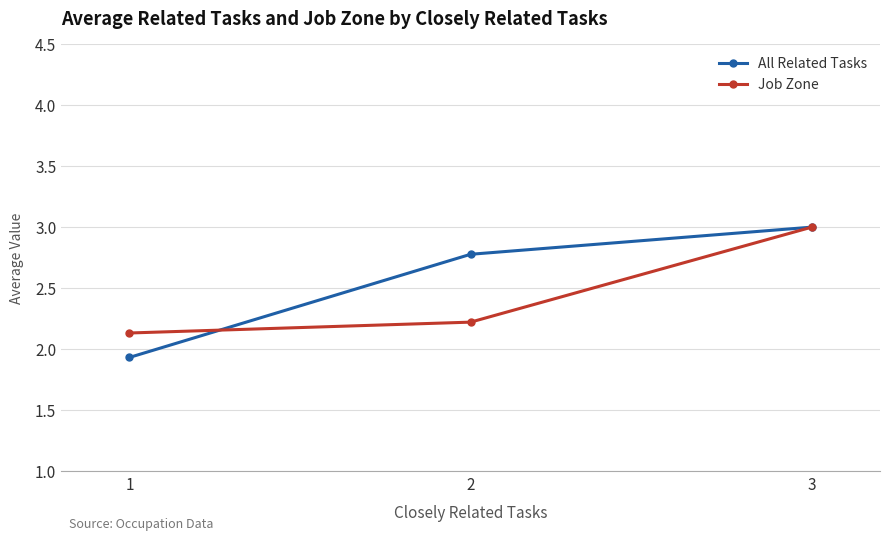

Is the value of All Related Tasks at 3 greater than the value of Job Zone at 1?

Yes